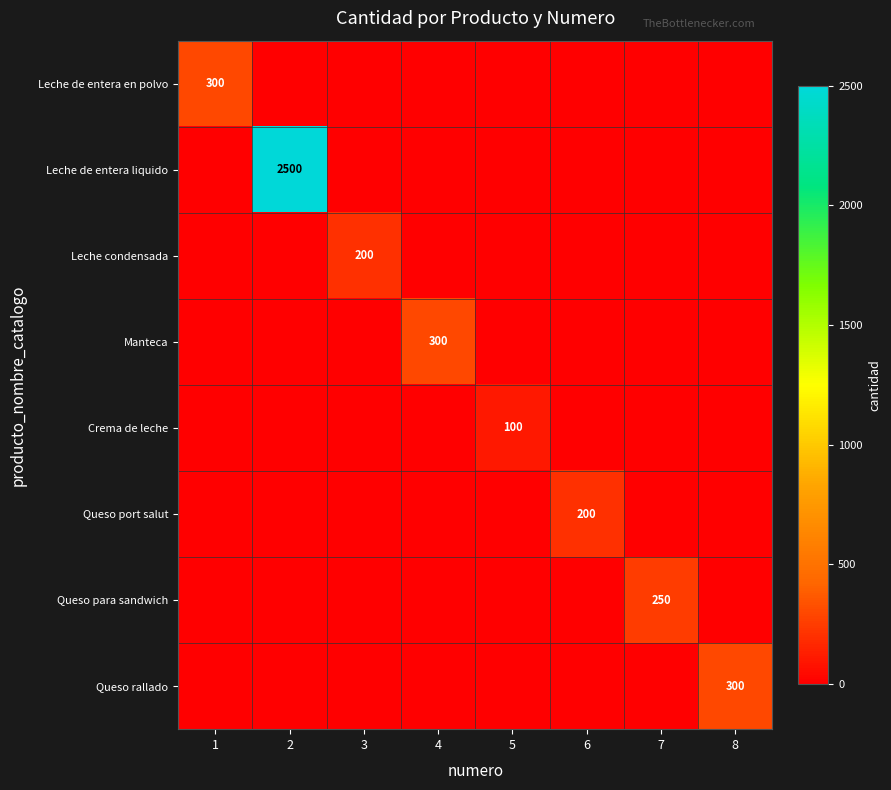

How many values in Queso para sandwich are above zero?

1